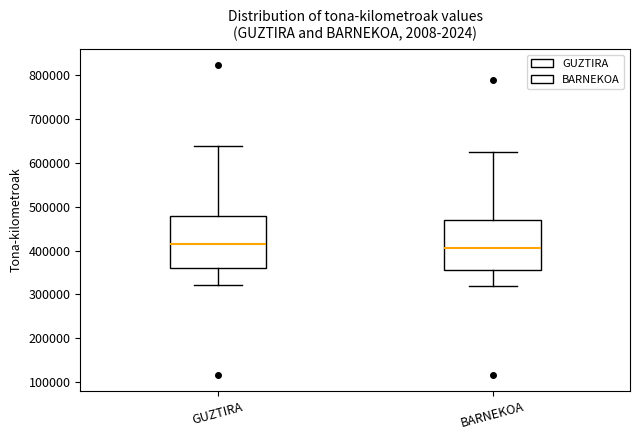

Which box has the lowest median line?

BARNEKOA